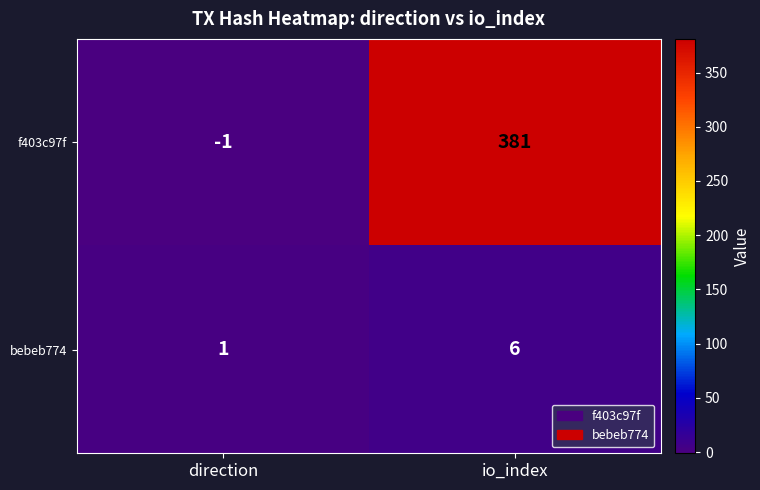

What is the difference between the maximum and minimum values in the f403c97f series?

382